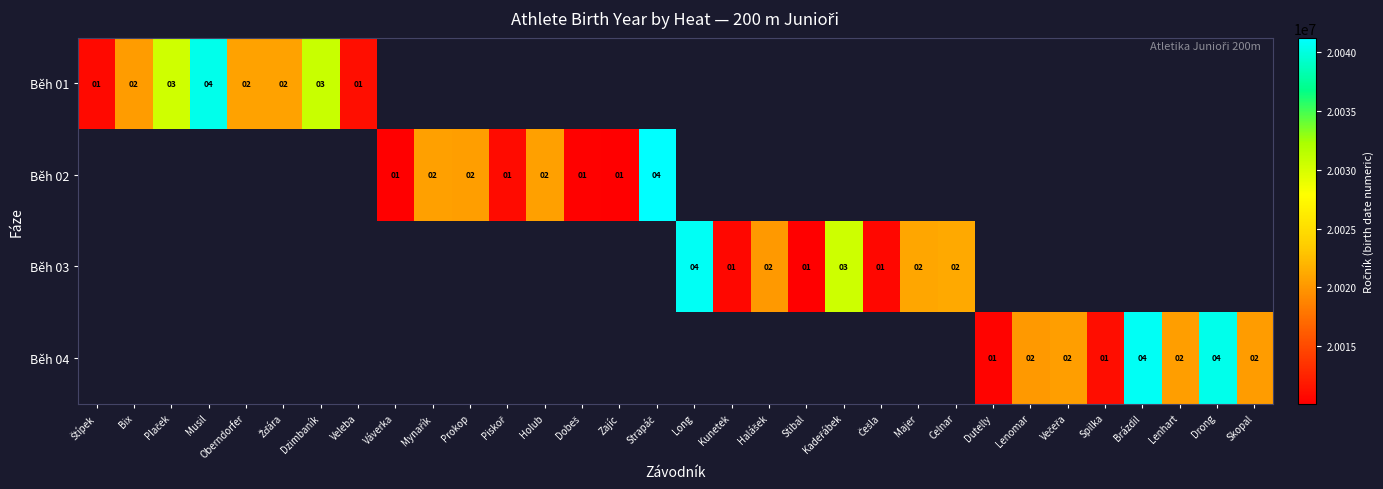

What is the greatest value displayed?

20041227.0